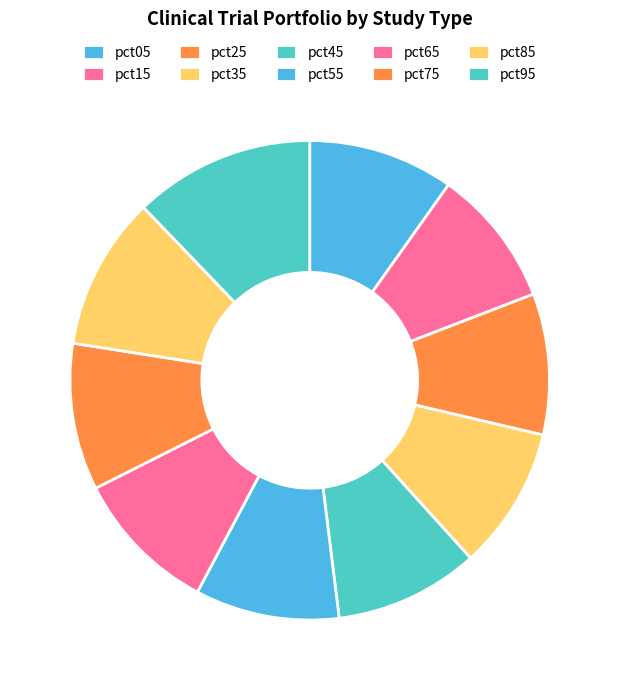

Is pct25 the majority of the pie?

No